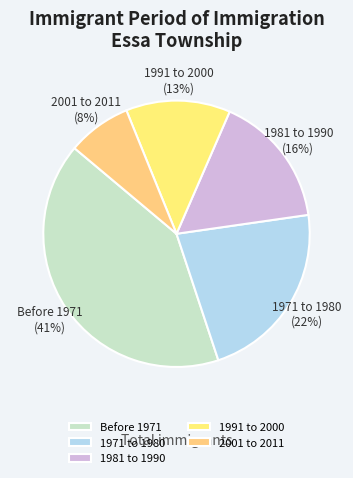

Combined, do 1971 to 1980 and Before 1971 account for over 50%?

Yes